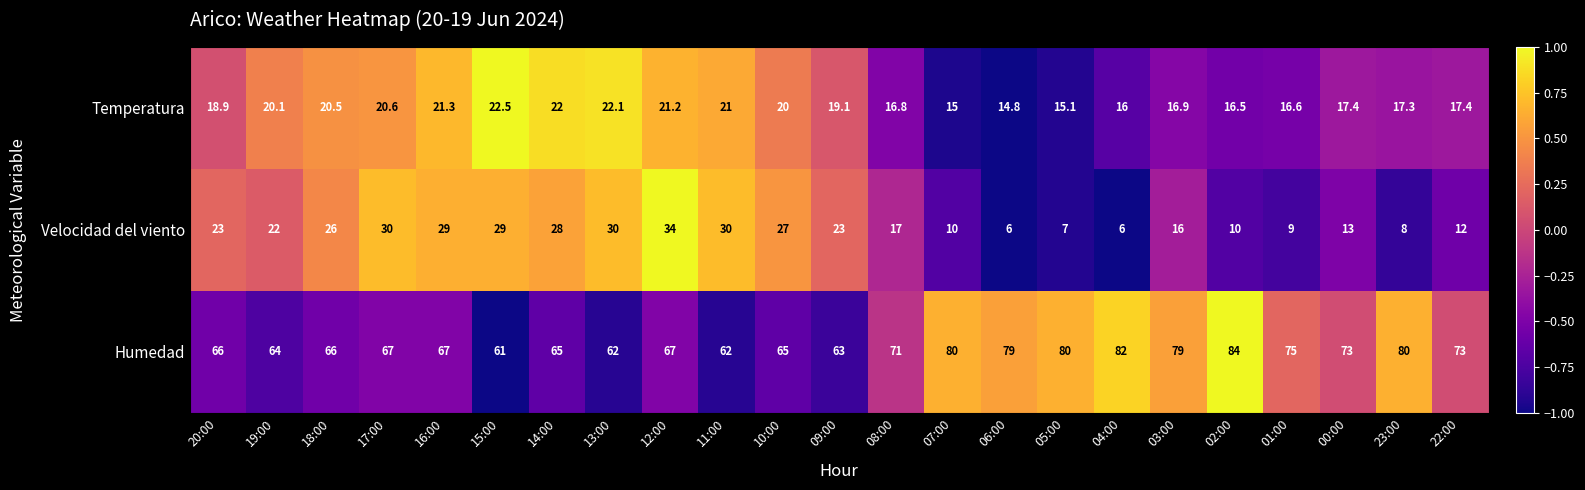

What is the total value across all series at 08:00?

104.8